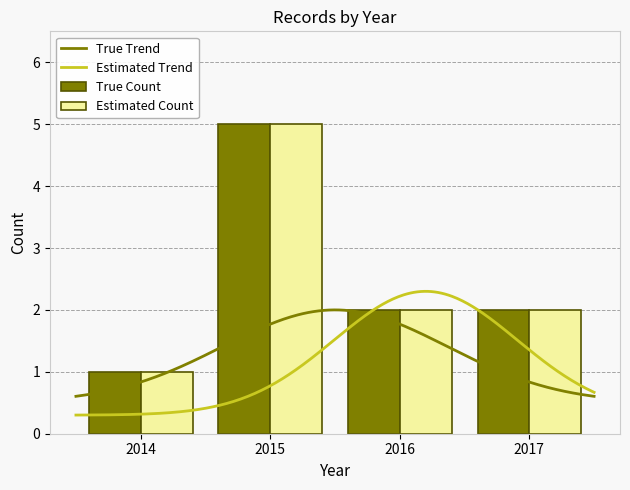

What is the maximum value for True Trend?

2.0